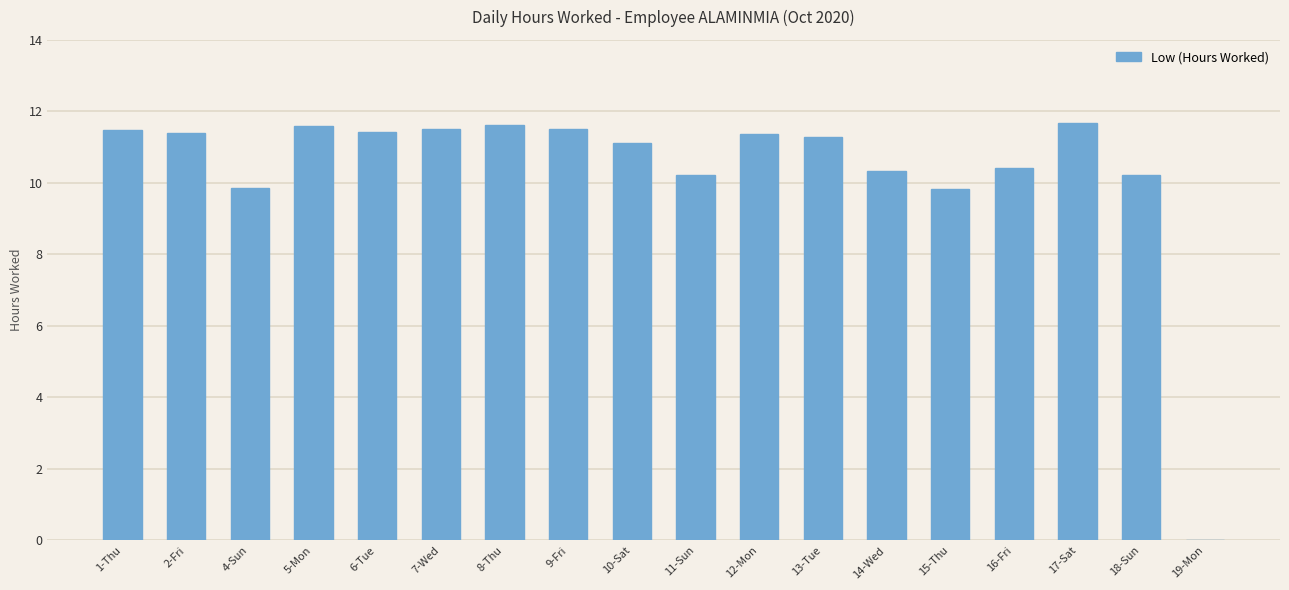

Is it true that the value at 17-Sat is 11.7?

True